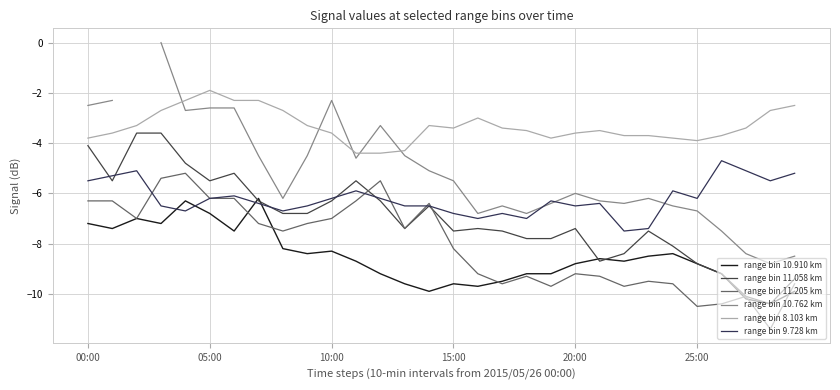

Between 16 and 29, which is larger?

16